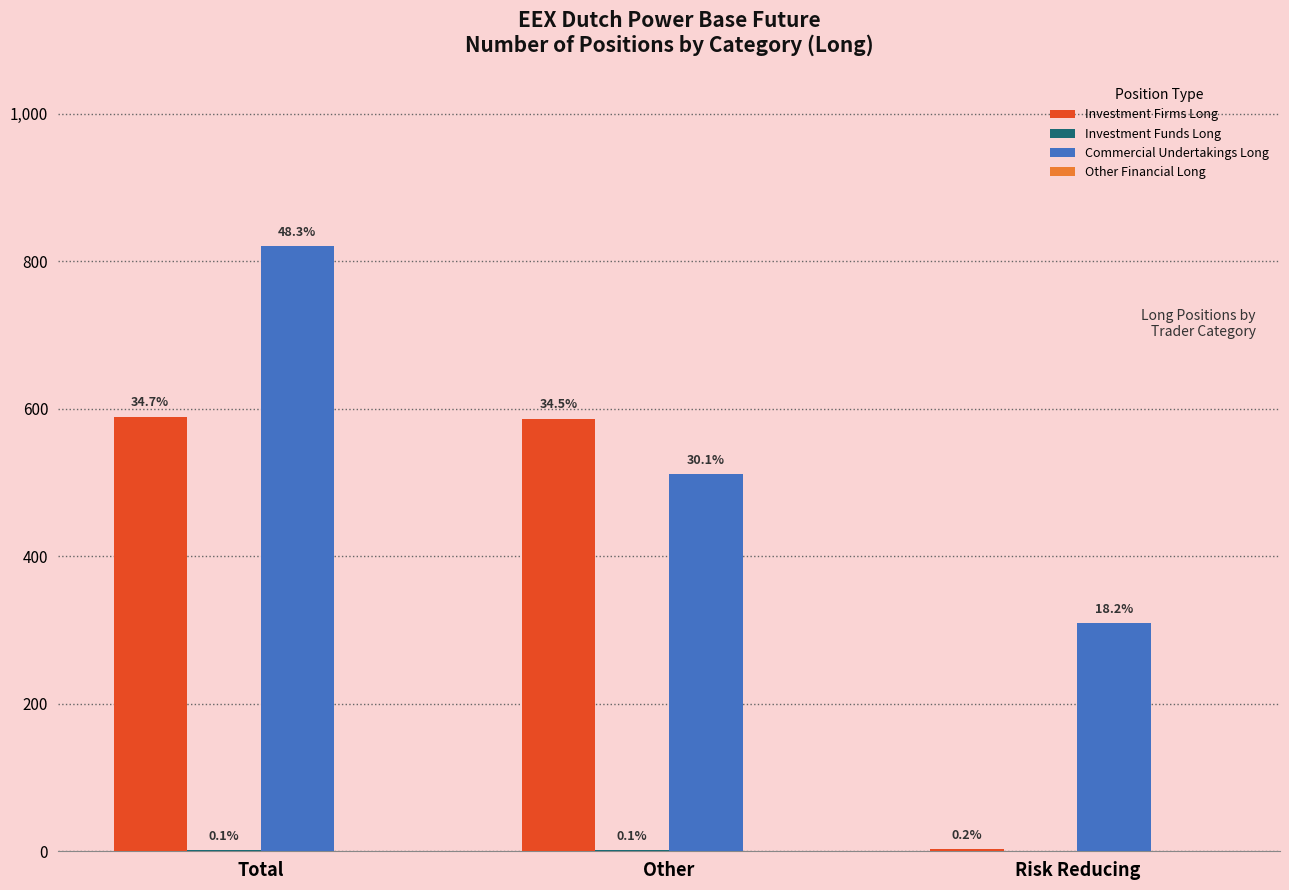

Are the bars horizontal?

No